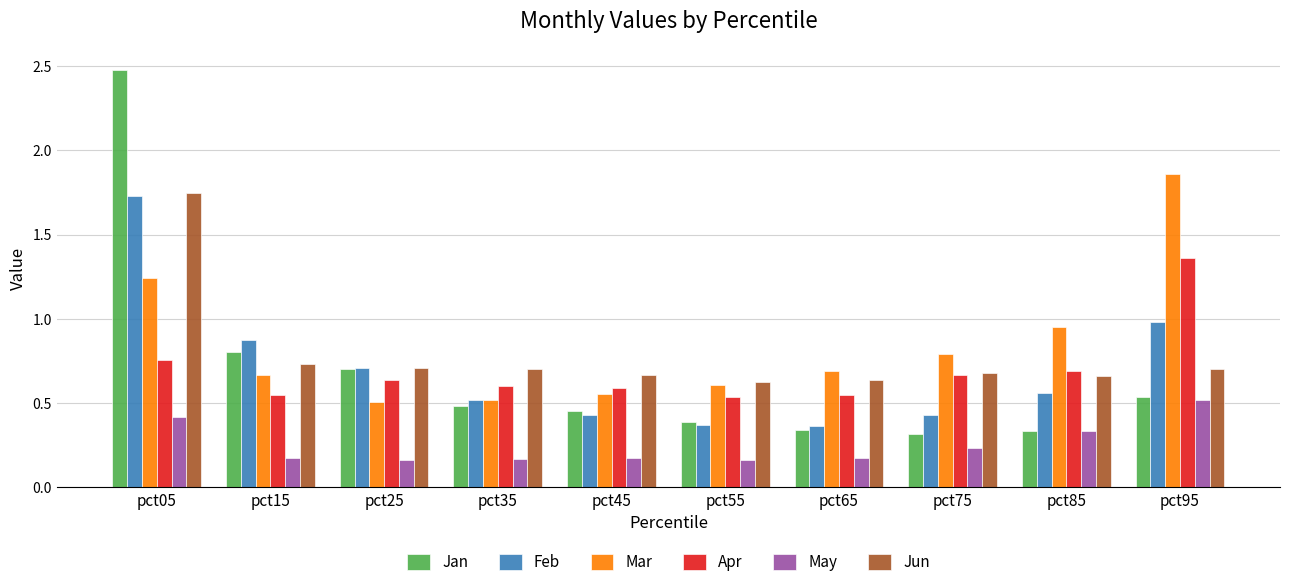

At how many categories does at least one series exceed 1?

2